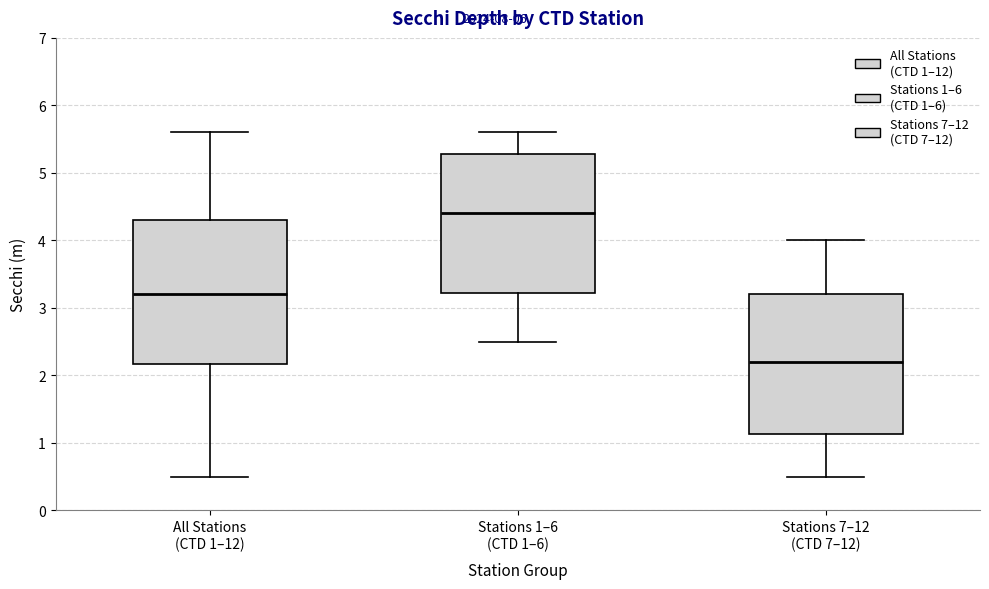

Which box's median line is the lowest?

Stations 7–12 (CTD 7–12)